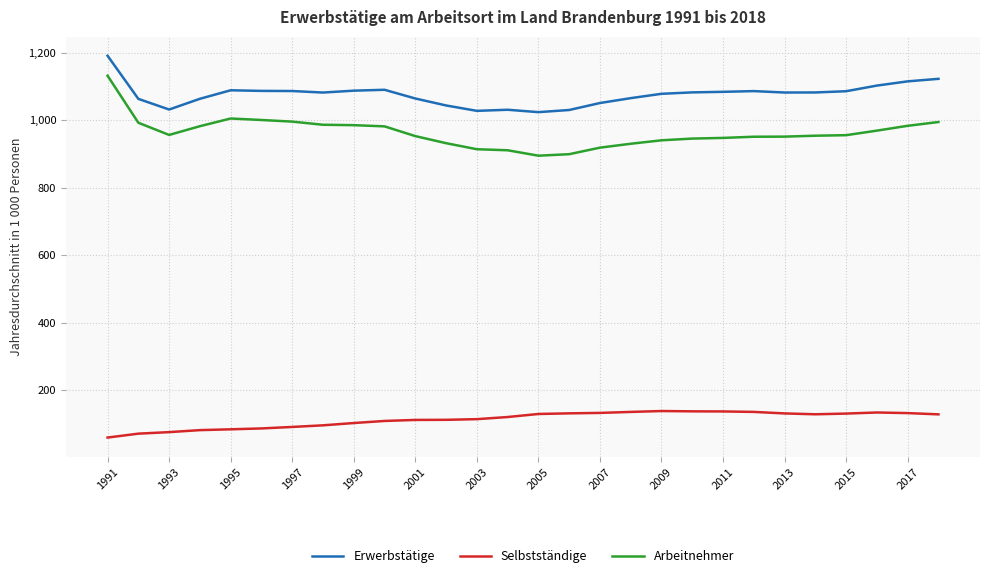

Which series has the largest total across all categories?

Erwerbstätige